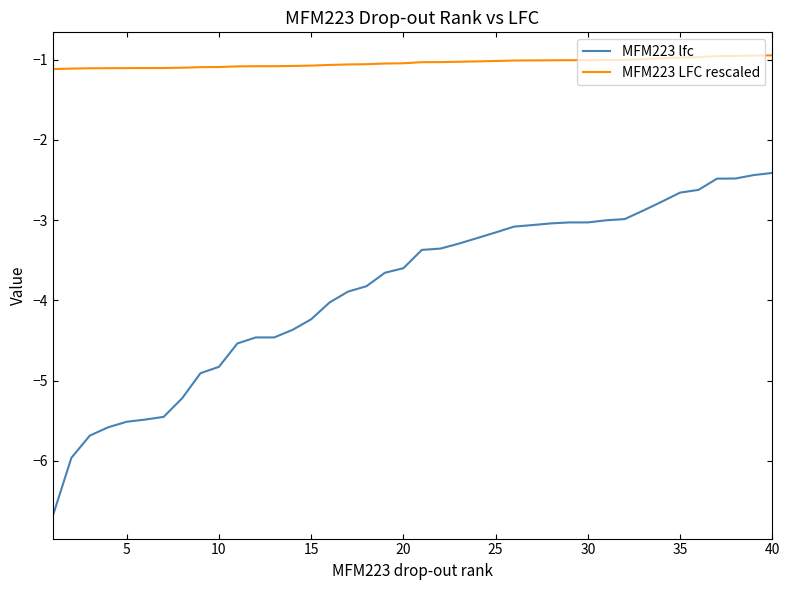

Count the number of data series in this chart.

2